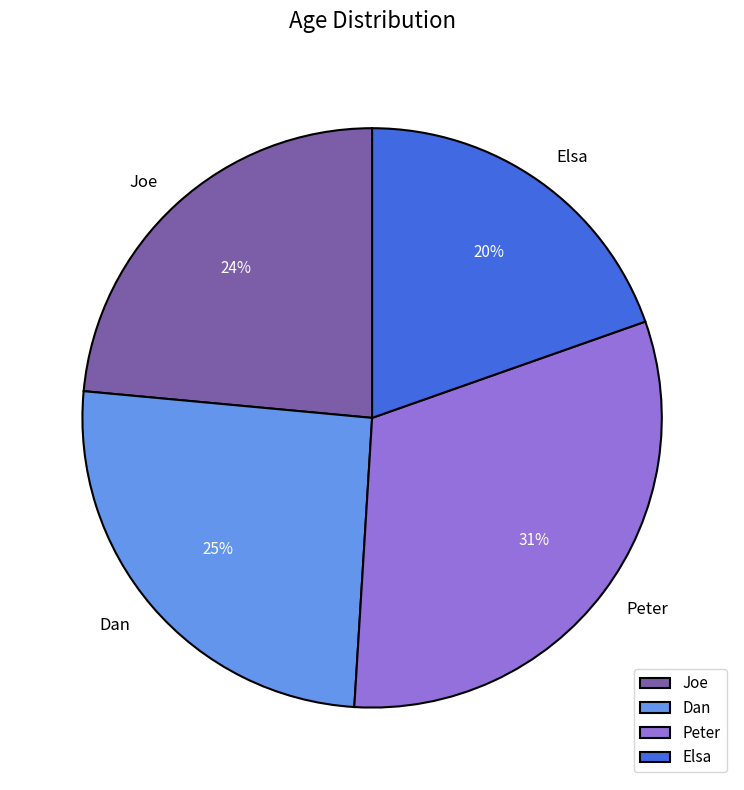

How many slices are in this pie chart?

4